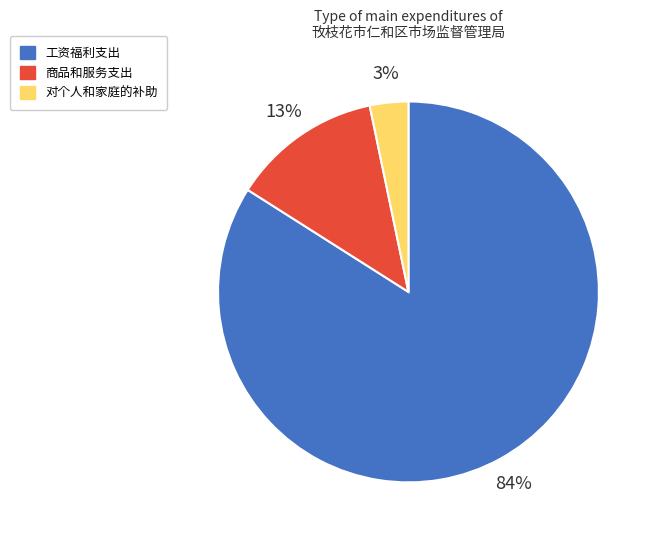

Rank the categories by value from highest to lowest.

工资福利支出, 商品和服务支出, 对个人和家庭的补助